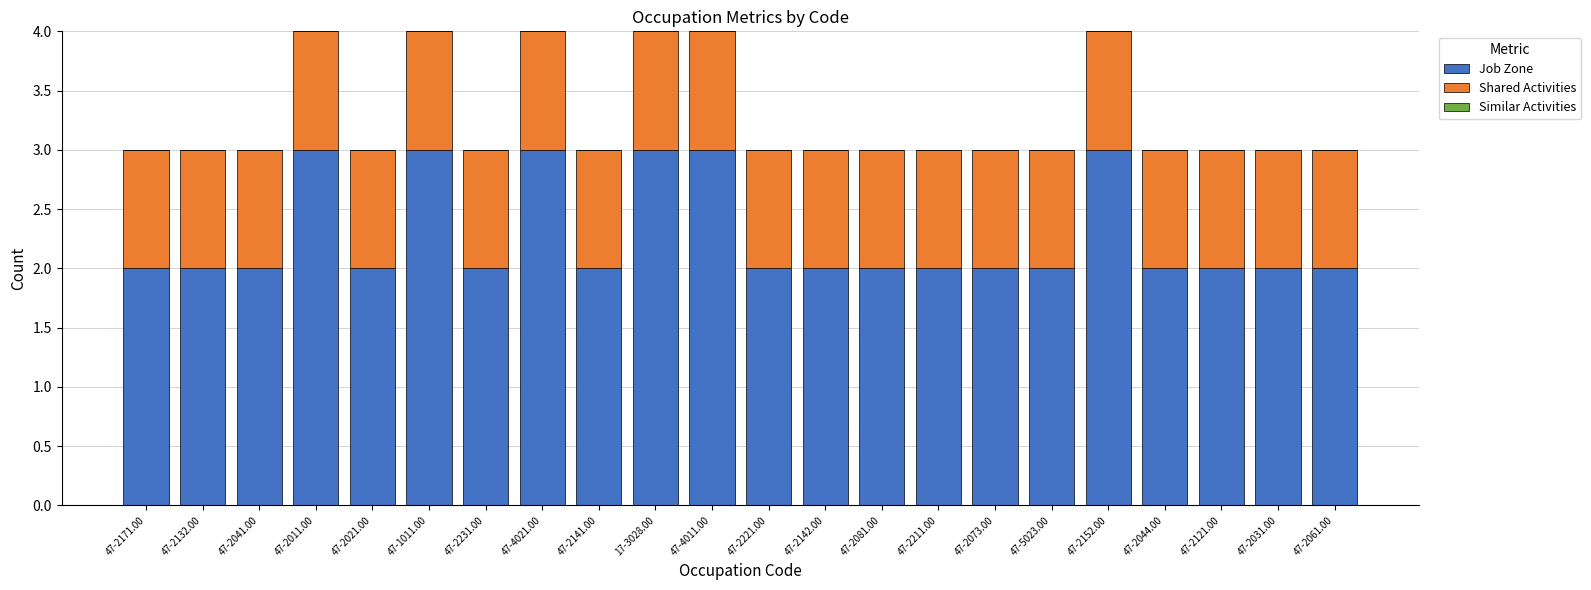

The Job Zone series shows 2 at 47-2044.00. True or false?

True